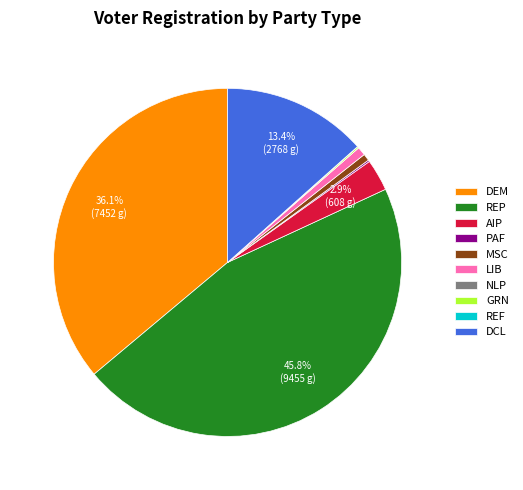

Does MSC account for over 50% of the chart?

No